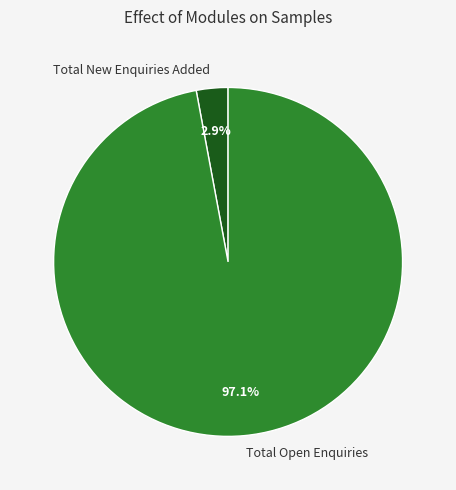

Rank the categories by value from highest to lowest.

Total Open Enquiries, Total New Enquiries Added